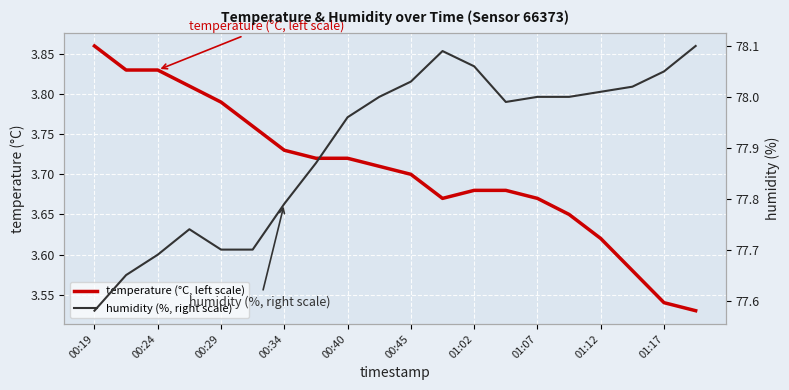

True or false: humidity (%, right scale) has a value of 78.0 at 13.

True